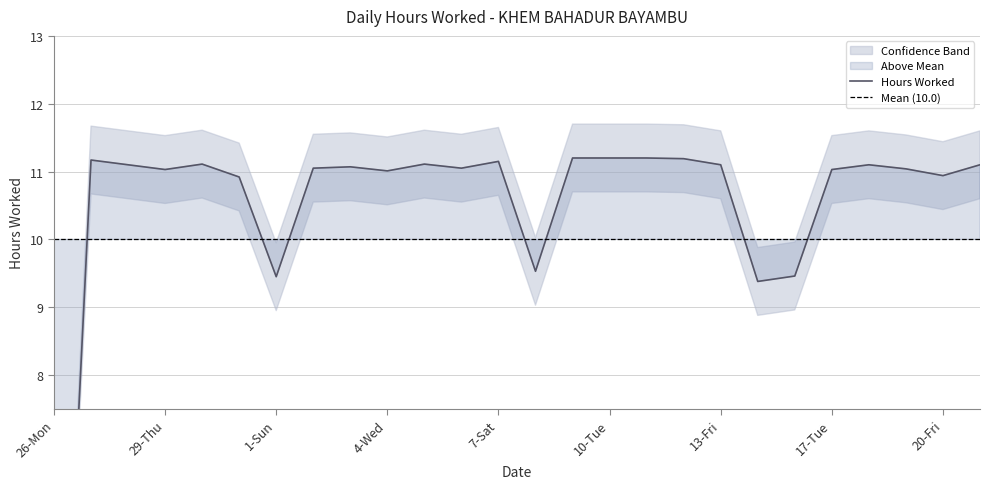

At how many categories does at least one series exceed 8?

25